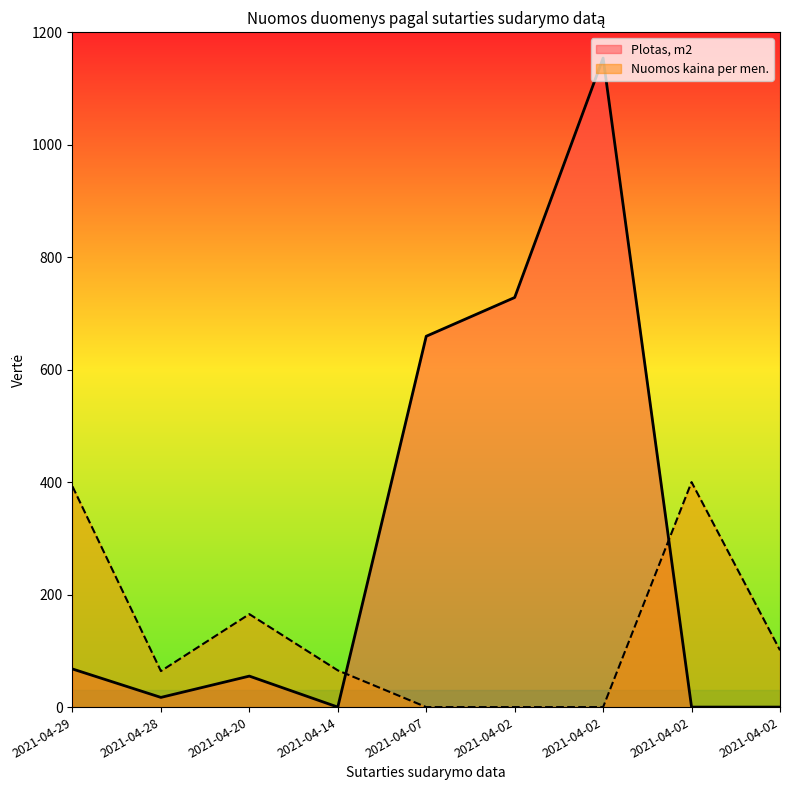

What is the difference between the highest and lowest values at 2021-04-20?

110.2